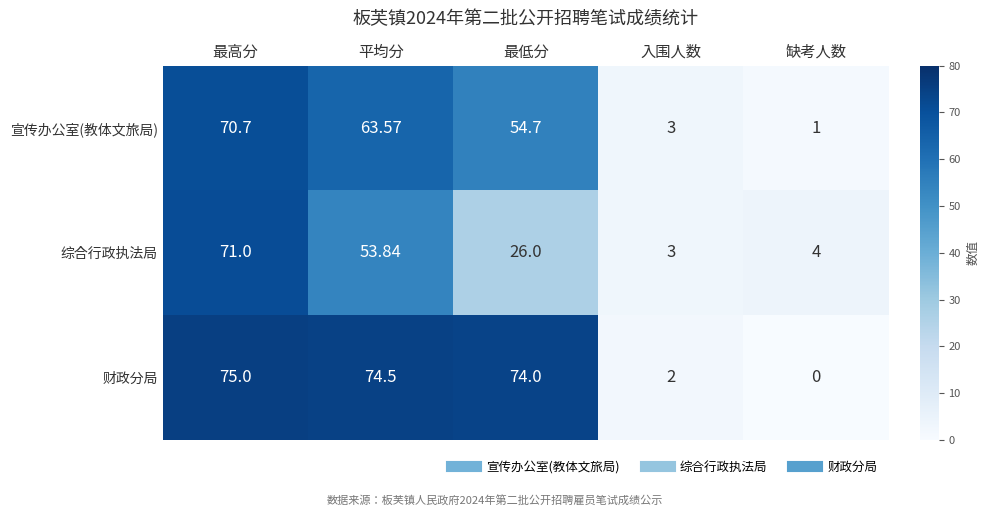

At which label is 宣传办公室(教体文旅局) closest to 35?

最低分